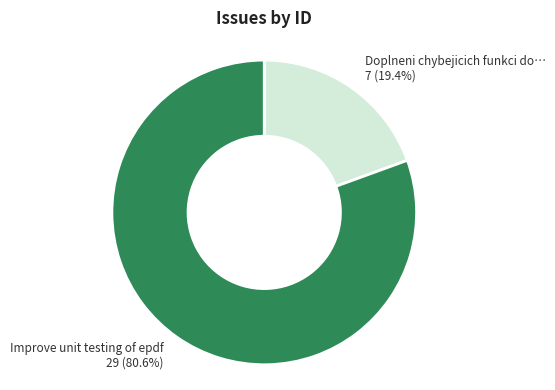

How many slices are in this pie chart?

2